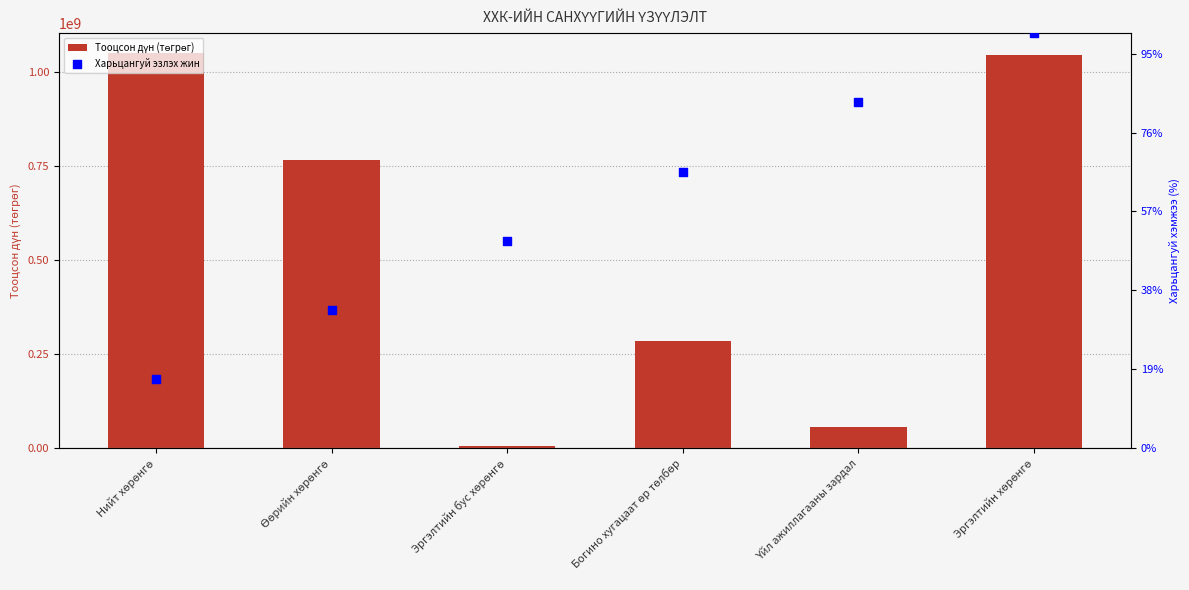

Which series has the widest spread of Y values?

Тооцсон дүн (төгрөг)